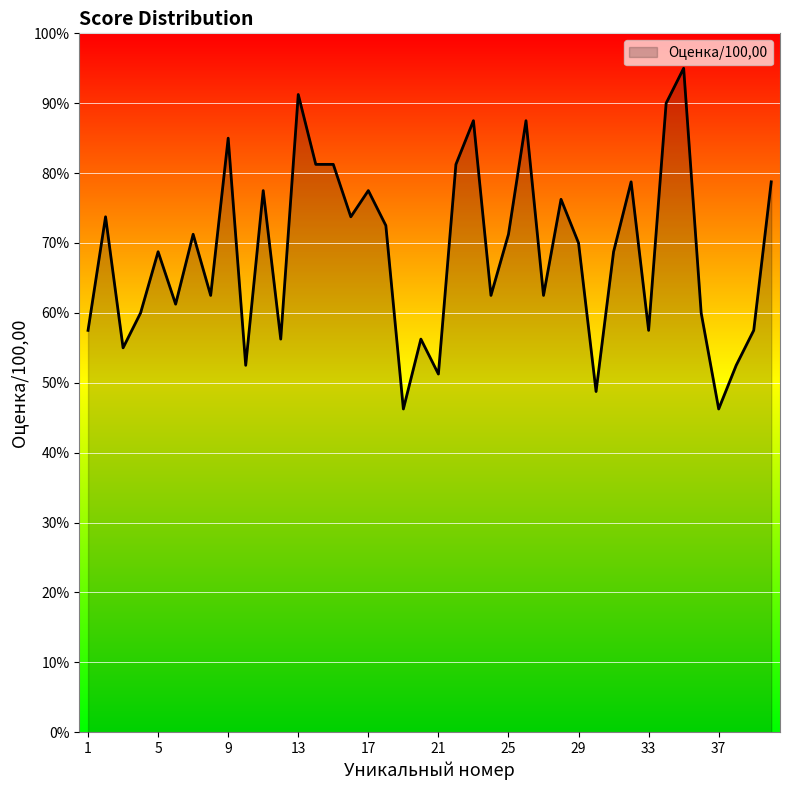

How many categories are shown in the chart?

40